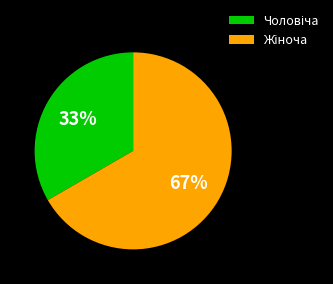

To the nearest percent, what is the average slice percentage?

50%